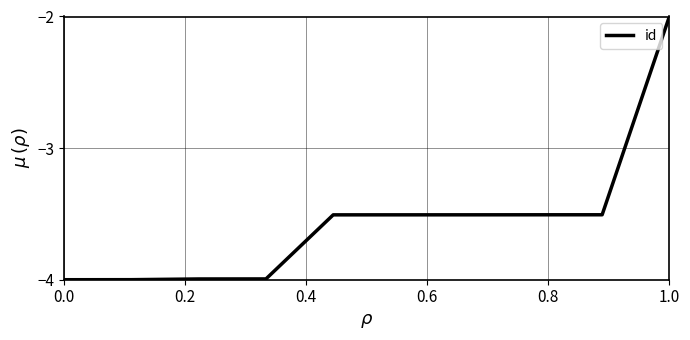

How many lines are shown in the chart?

1